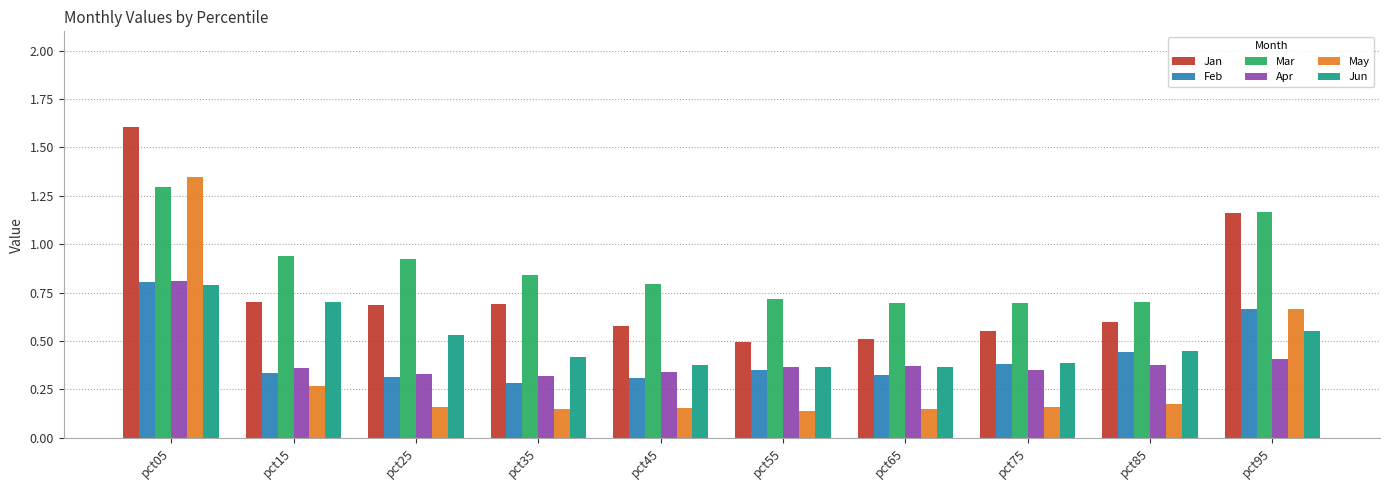

At which category is the sum across all series the highest?

pct05